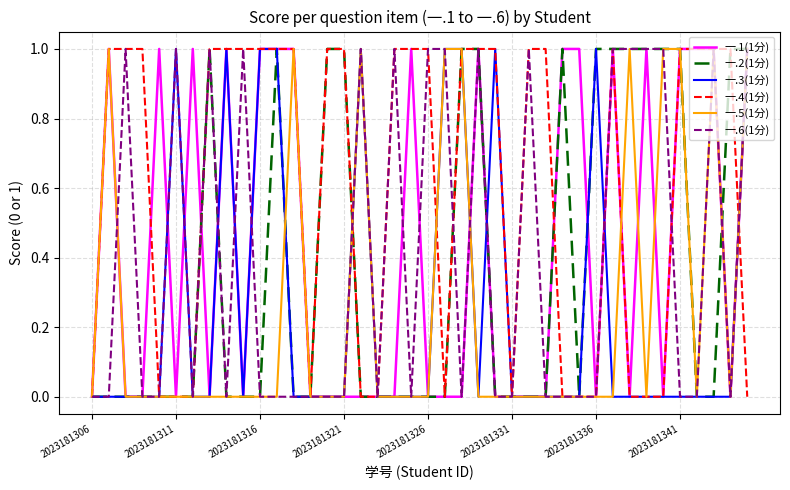

How many lines are shown in the chart?

6